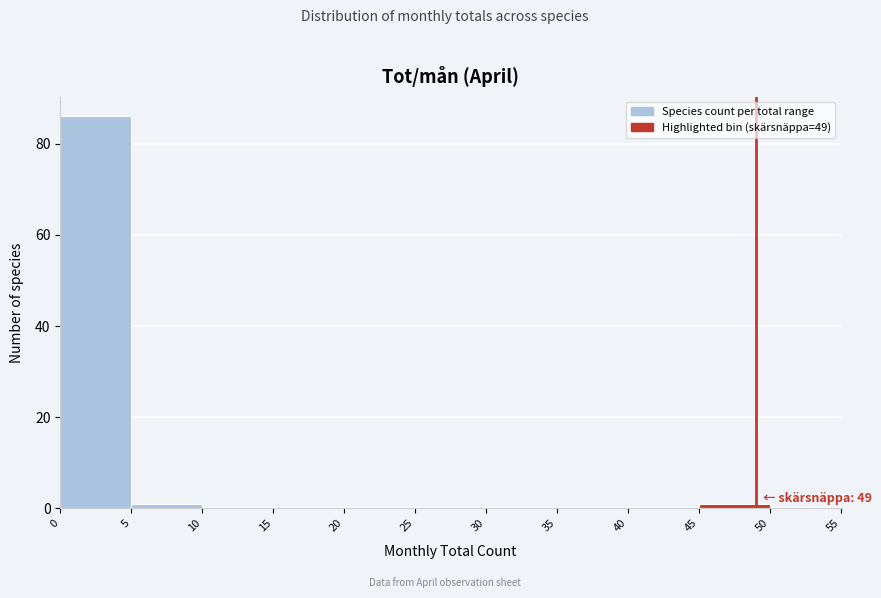

Over which range of the x-axis is the bar tallest?

0 to 5